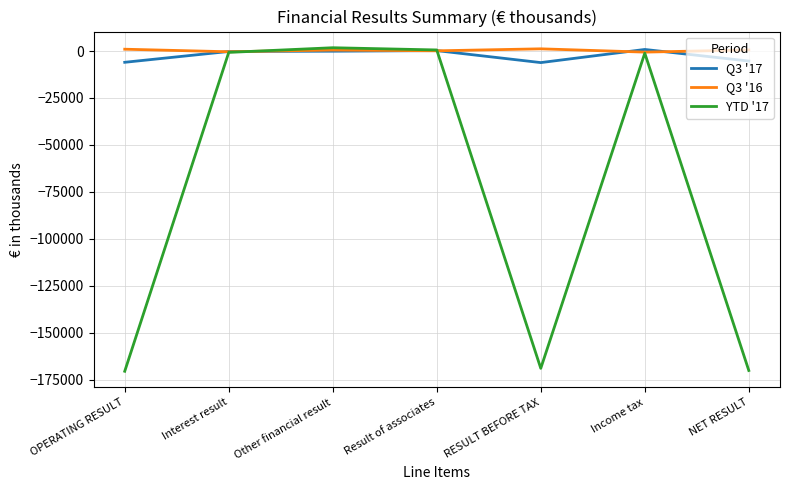

Is it true that Q3 '16 equals 953 at OPERATING RESULT?

True